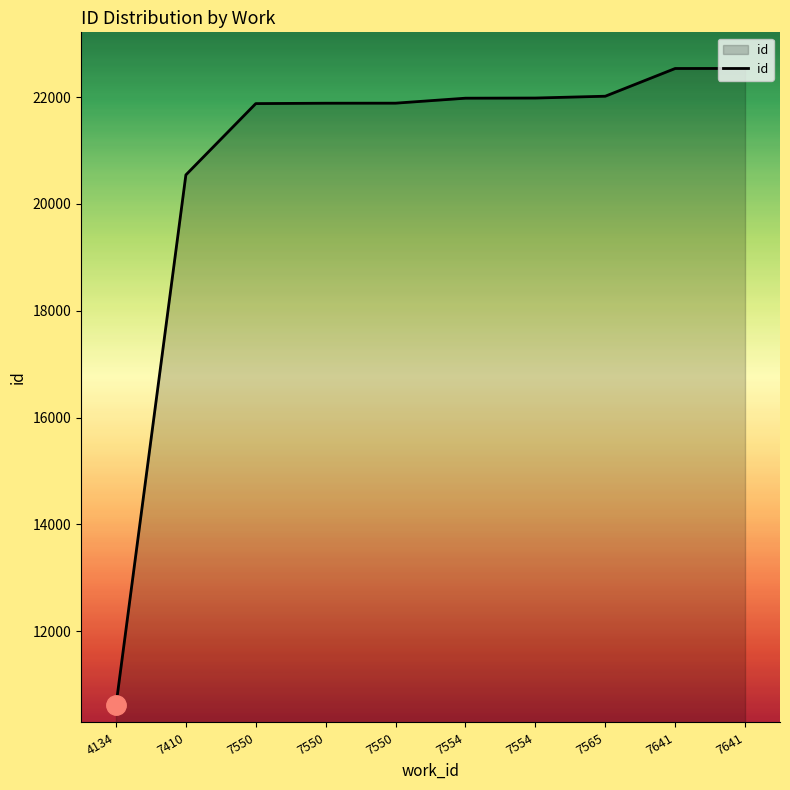

Is this an area chart (filled region under the line)?

Yes